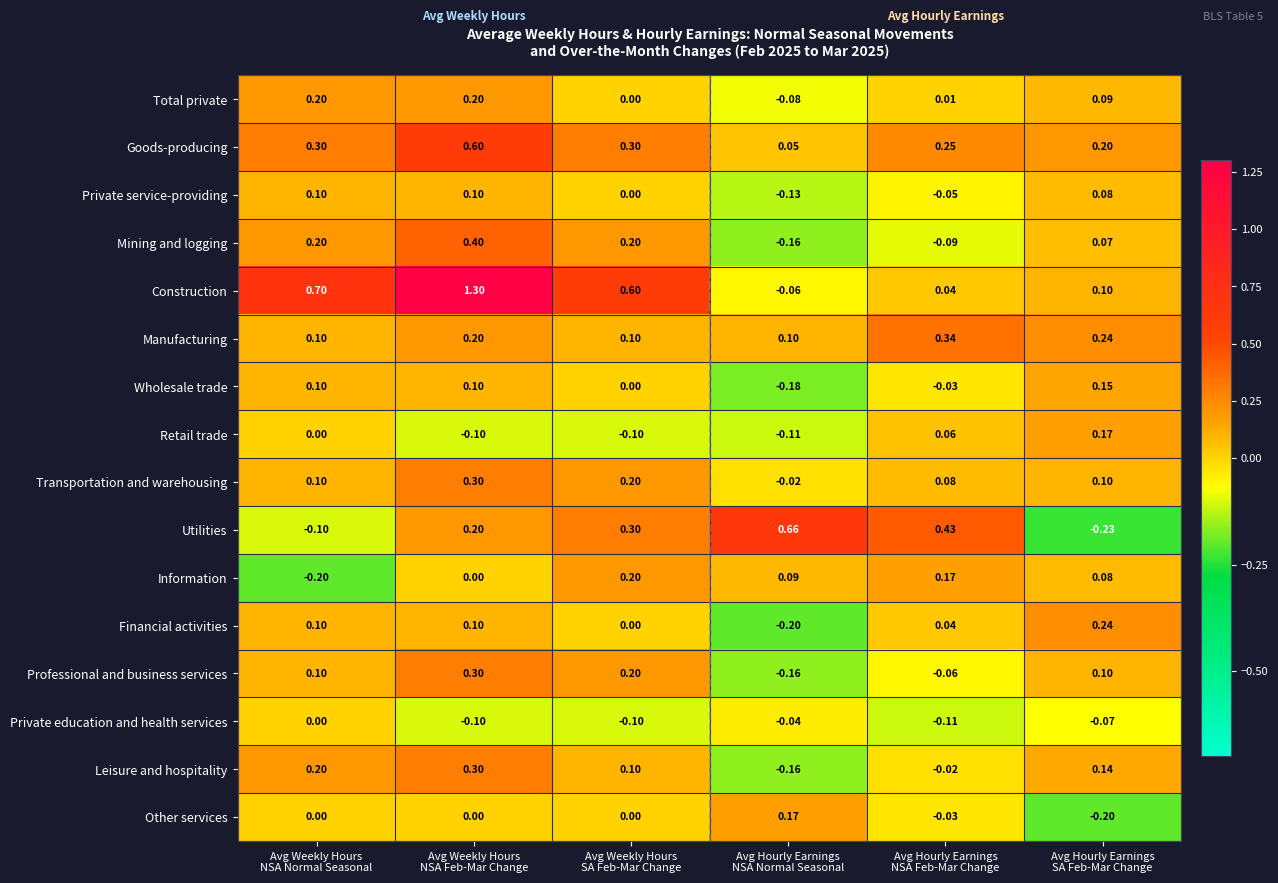

How many negative values does the Utilities series have?

2